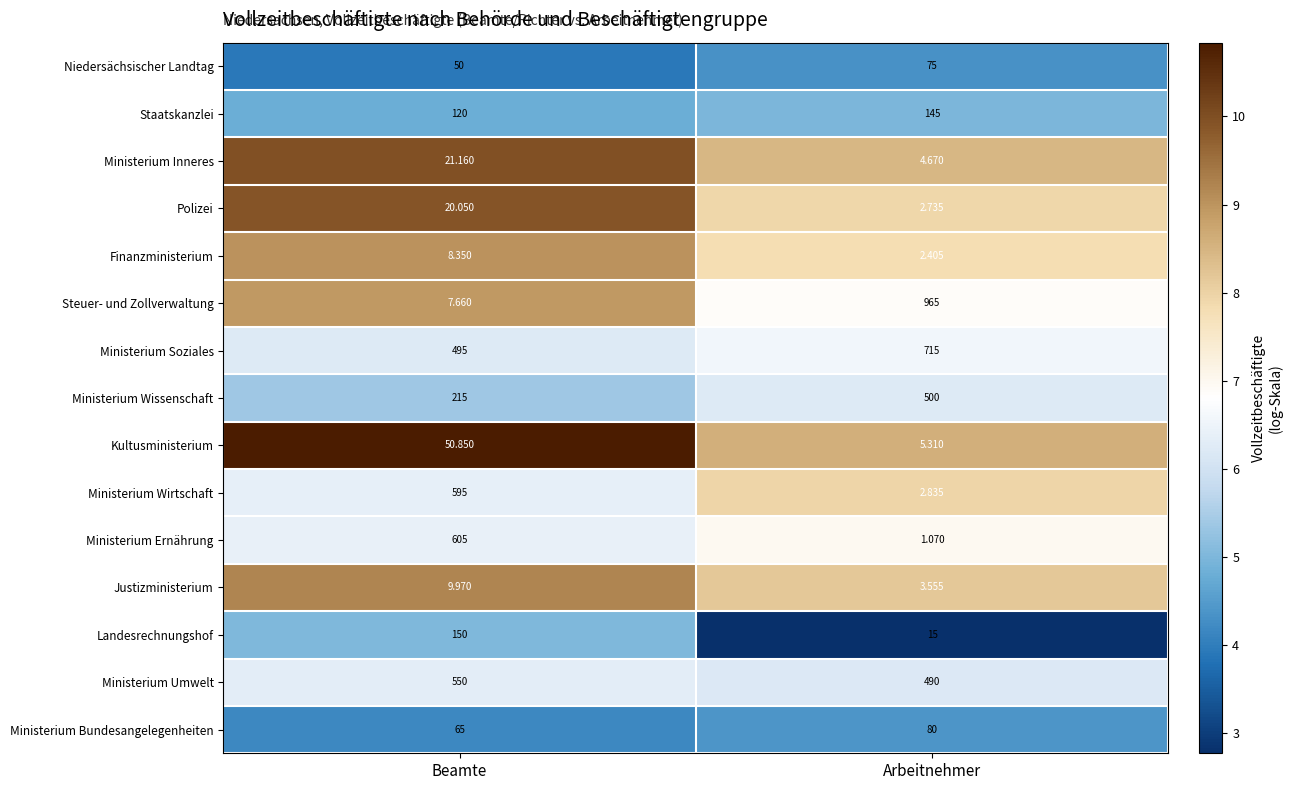

Between Beamte and Arbeitnehmer, which series saw the biggest shift?

Steuer- und Zollverwaltung